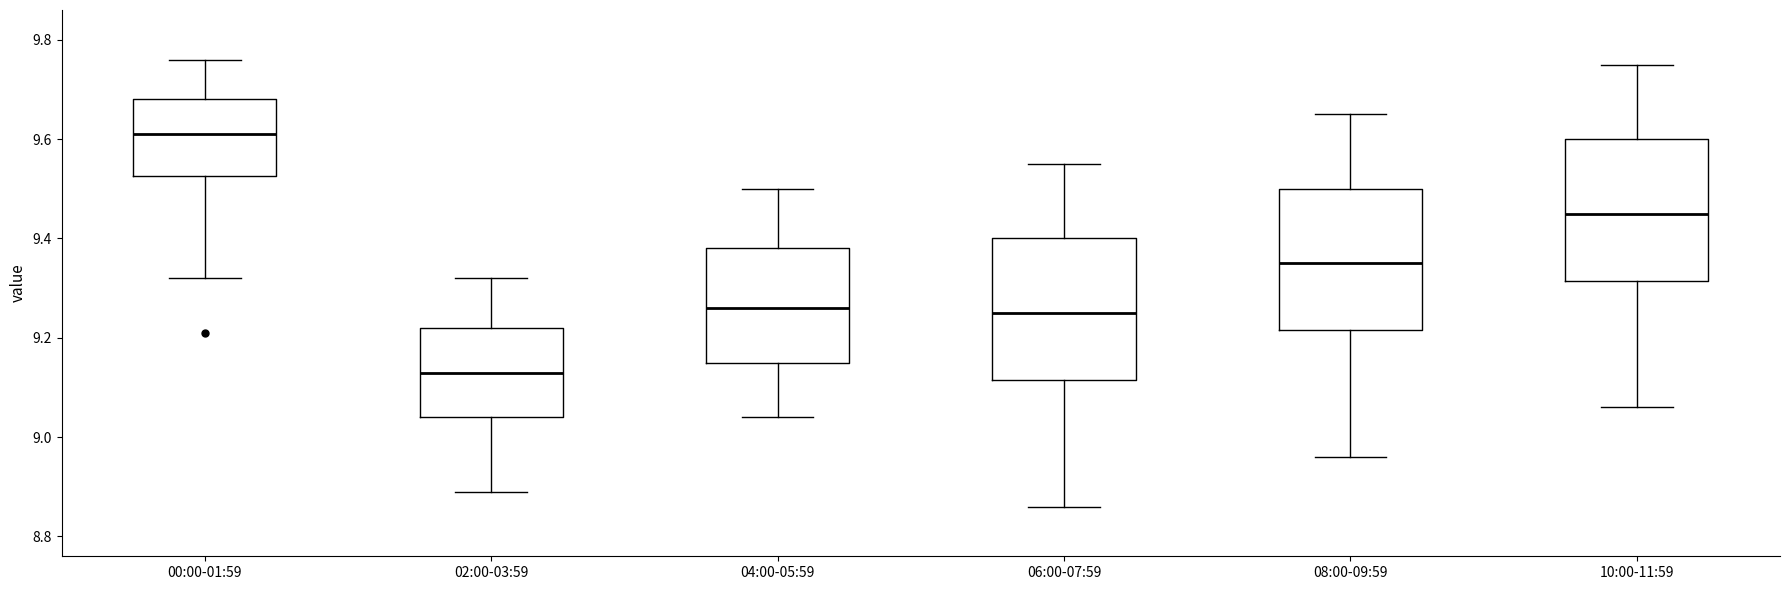

Reading left to right, transcribe this box plot: for each box, give where its median line is, the range the box spans, and where its two whiskers end, as read against the y-axis. The values are not printed on the chart, so give them approximately, as read against the axis.

00:00-01:59: median 9.62, box 9.52 to 9.68, whiskers 9.32 to 9.76
02:00-03:59: median 9.14, box 9.04 to 9.22, whiskers 8.90 to 9.32
04:00-05:59: median 9.26, box 9.16 to 9.38, whiskers 9.04 to 9.50
06:00-07:59: median 9.26, box 9.12 to 9.40, whiskers 8.86 to 9.56
08:00-09:59: median 9.36, box 9.22 to 9.50, whiskers 8.96 to 9.66
10:00-11:59: median 9.46, box 9.32 to 9.60, whiskers 9.06 to 9.76